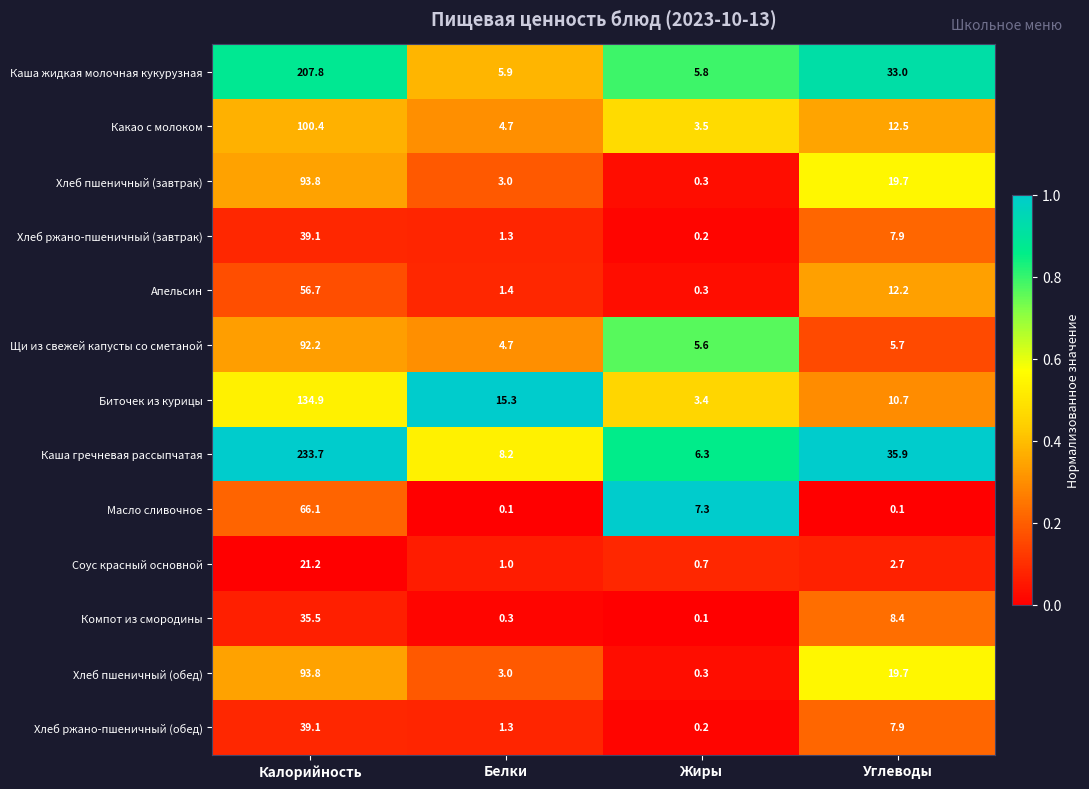

Which label corresponds to the largest value in the chart?

Калорийность